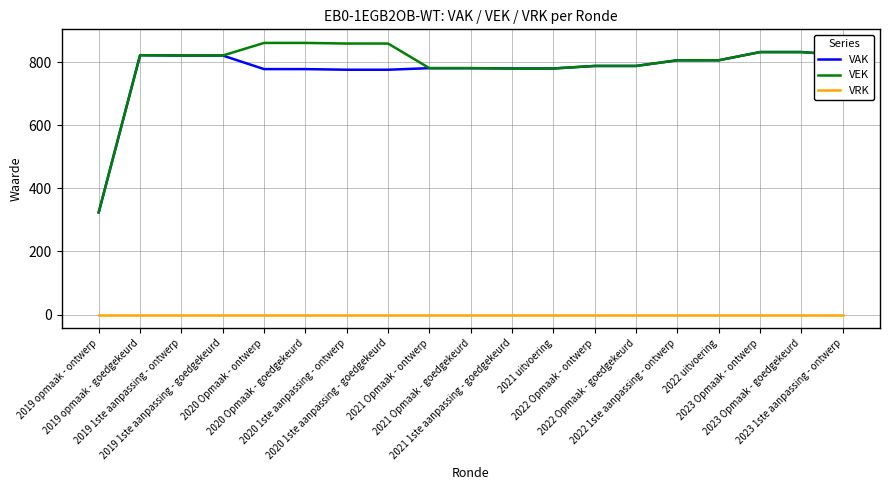

What position from the right is 2019 opmaak - goedgekeurd?

18